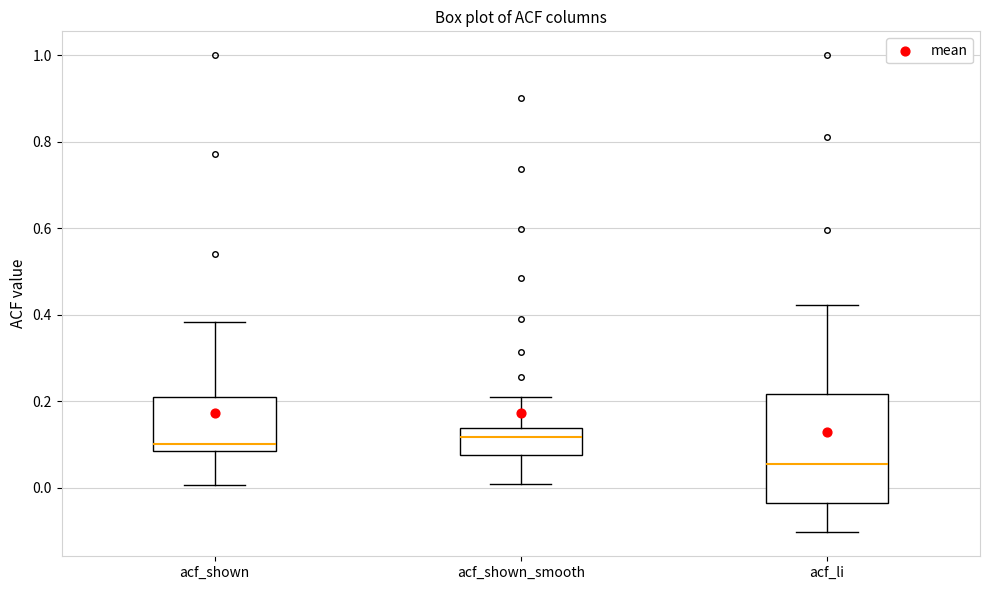

Which box is the tallest, from its lower edge to its upper edge?

acf_li